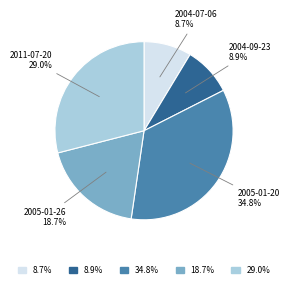

Which slice is the largest?

2005-01-20